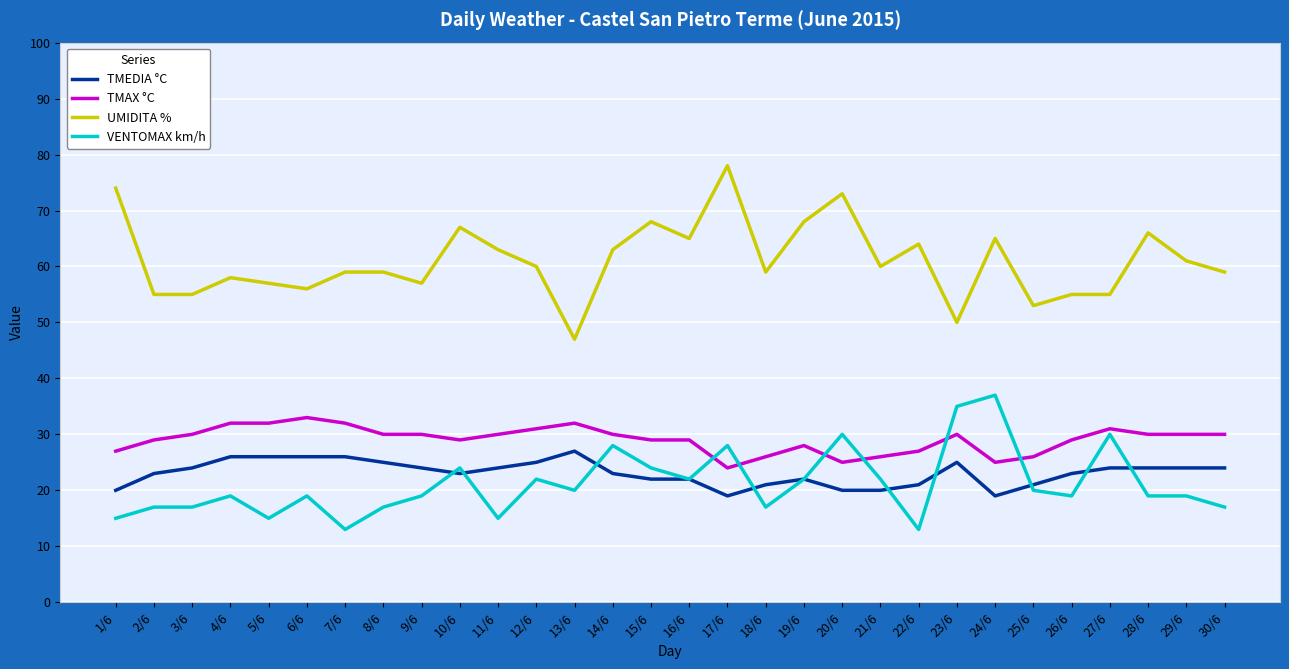

Is it true that UMIDITA % equals 94 at 4/6?

False